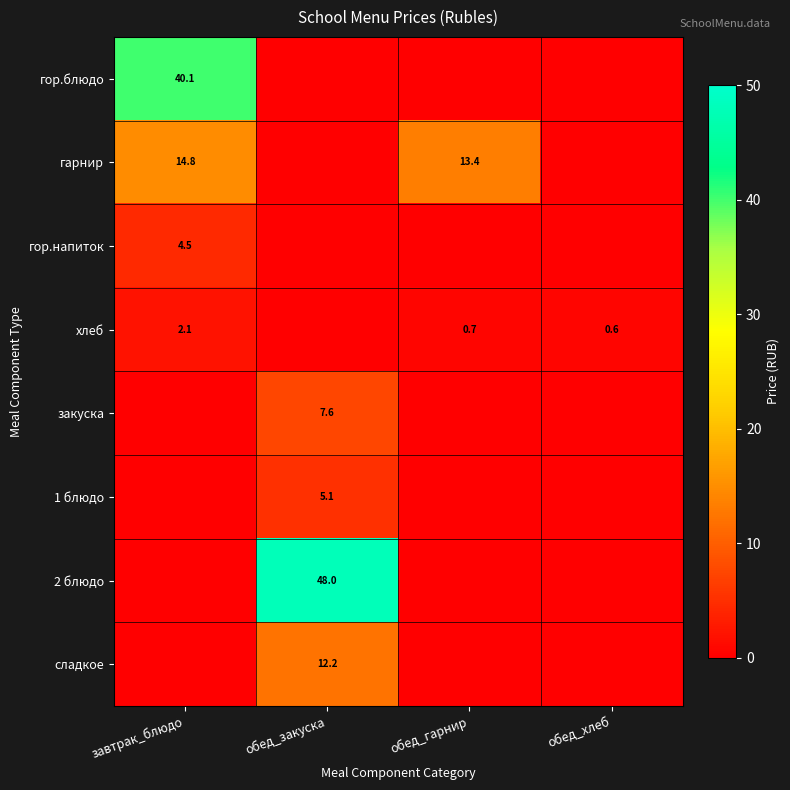

The 1 блюдо series shows 1.4 at обед_закуска. True or false?

False